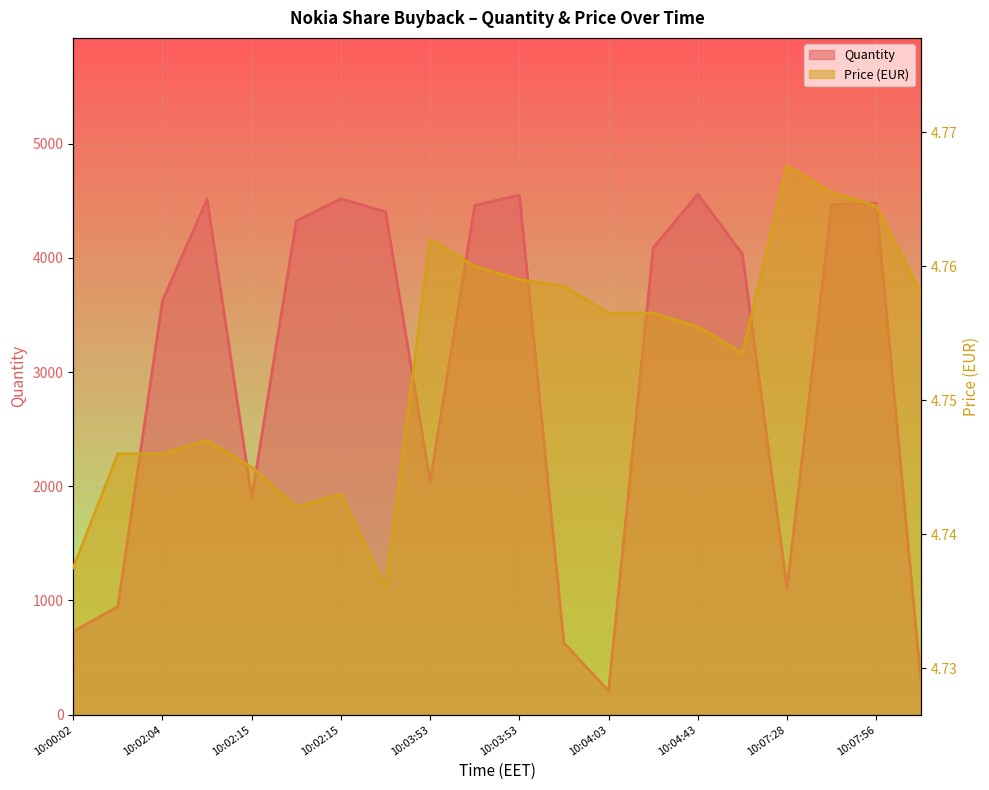

At which category does Price reach its first local valley?

10:02:15